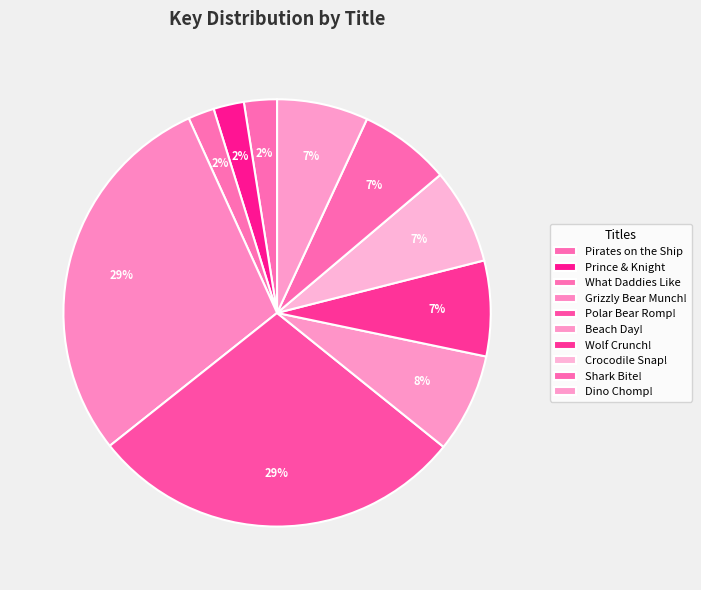

What is the largest slice in the pie chart?

Grizzly Bear Munch!